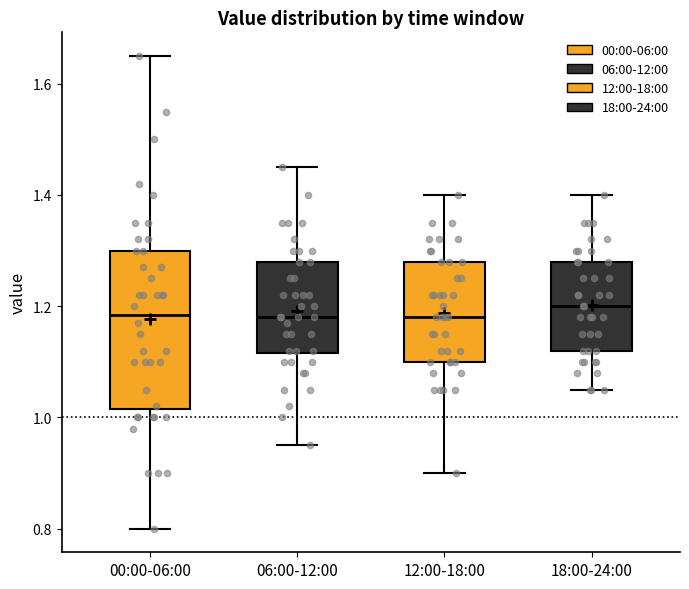

Which box is the tallest, from its lower edge to its upper edge?

00:00-06:00